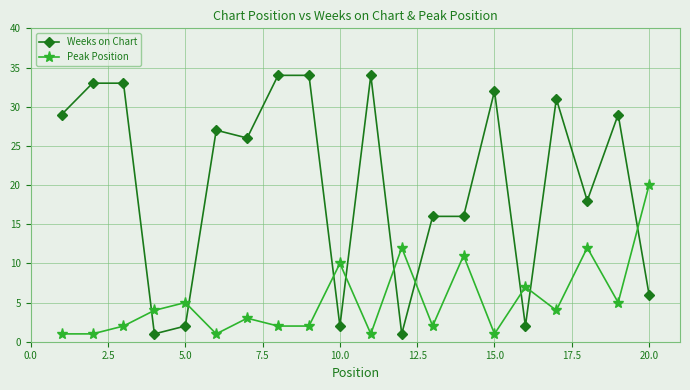

Which series has the widest spread of values?

Weeks on Chart